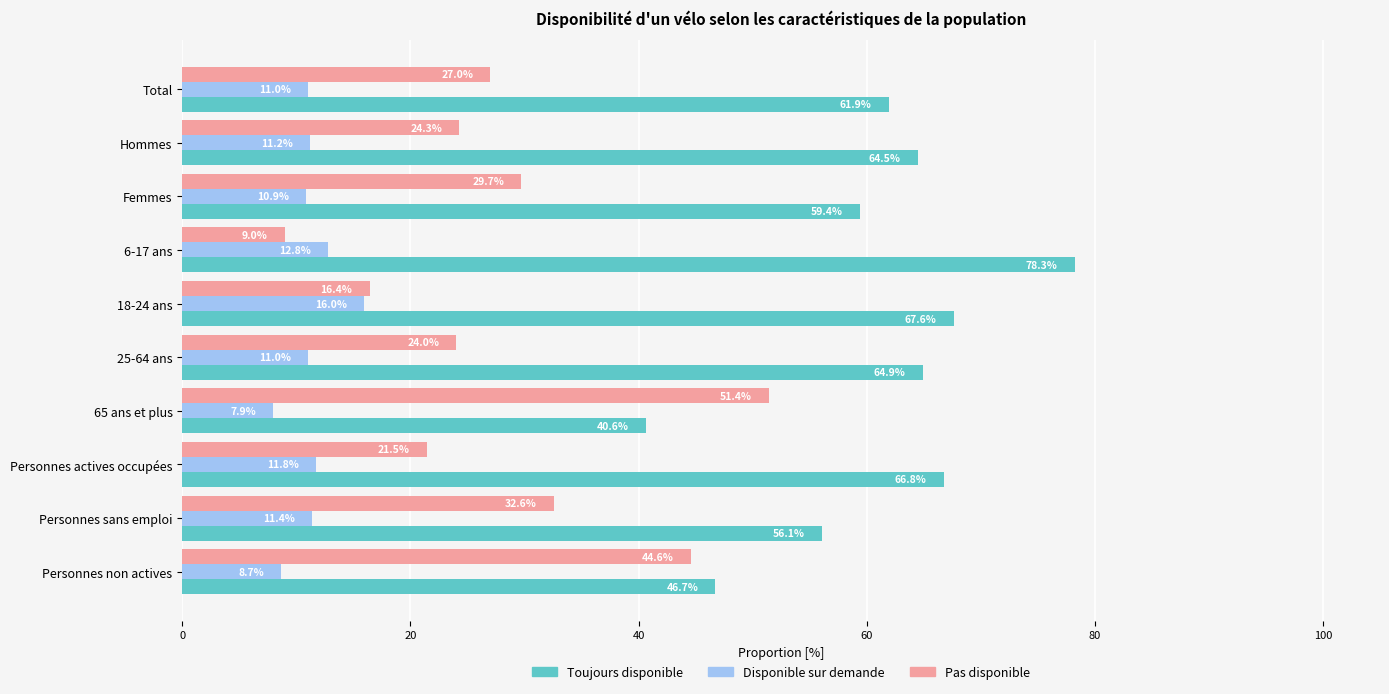

What is the maximum value for Pas disponible?

51.4